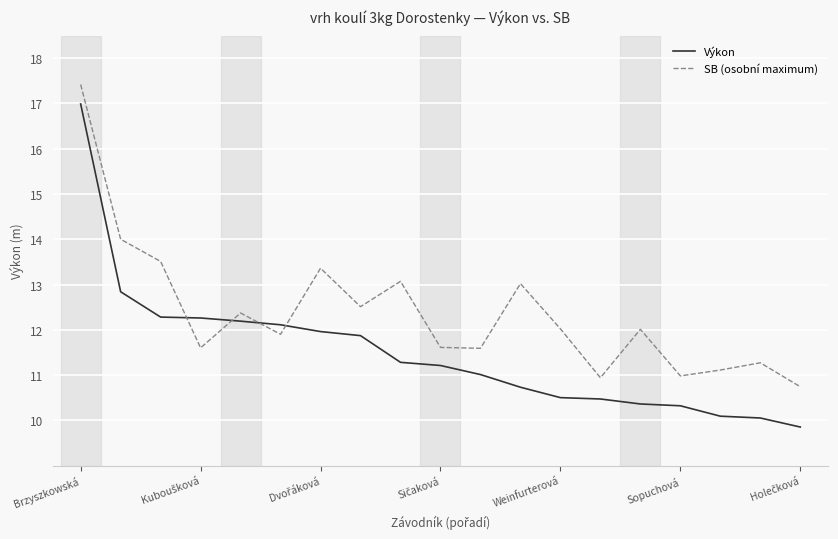

What is the difference between the maximum and minimum values in the Výkon series?

7.1